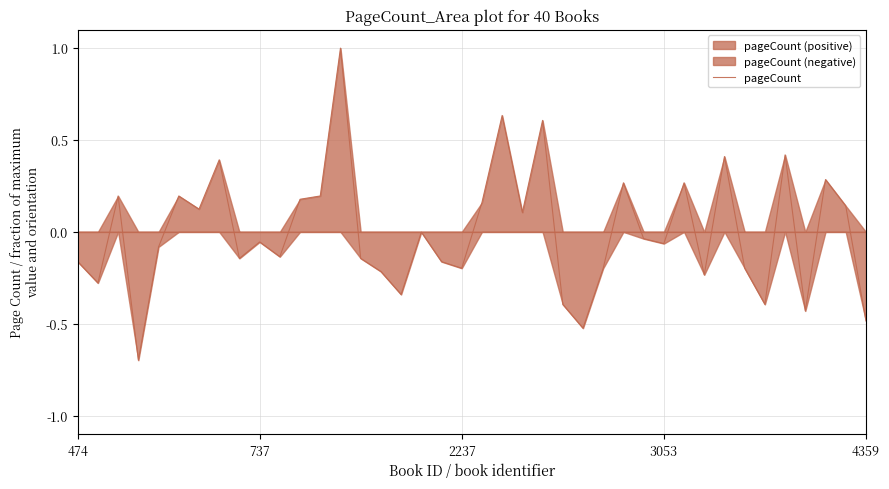

True or false: the data shows -0.2 at 474.

True